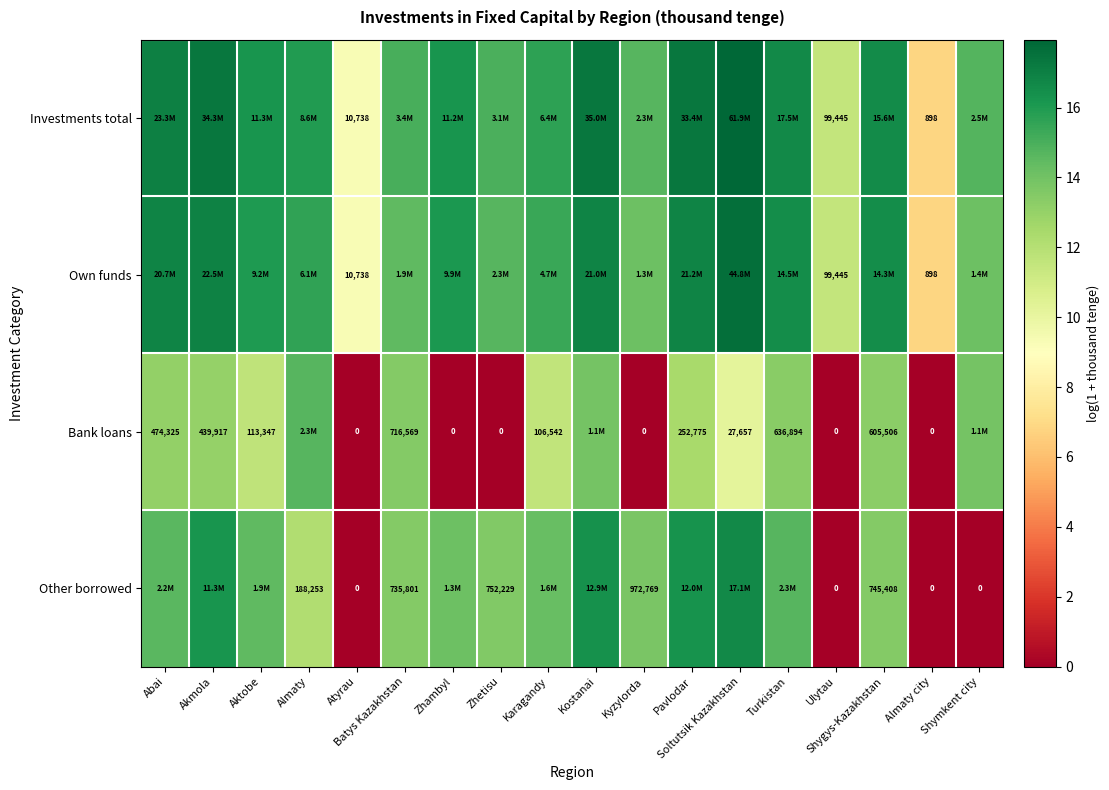

What is the total value across all series at Batys Kazakhstan?

56.5